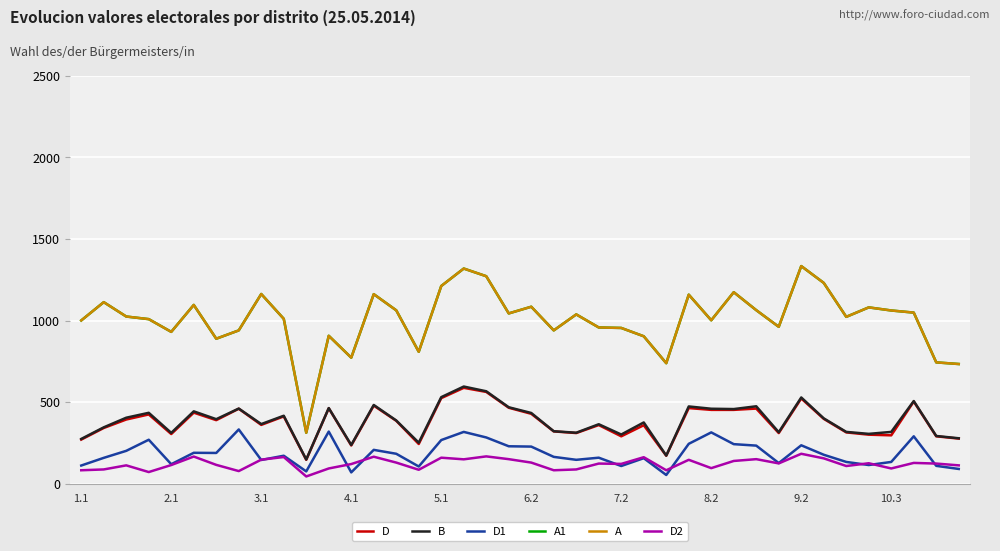

Is this an area chart (filled region under the line)?

No